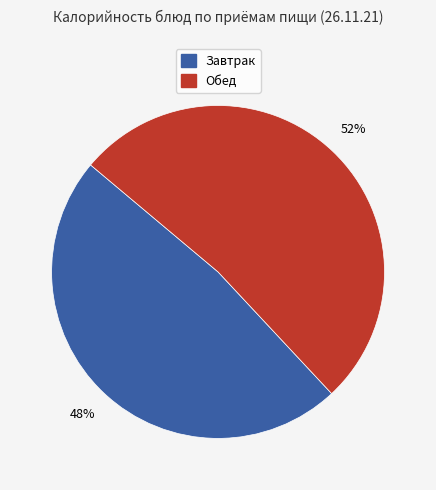

How many slices are in this pie chart?

2